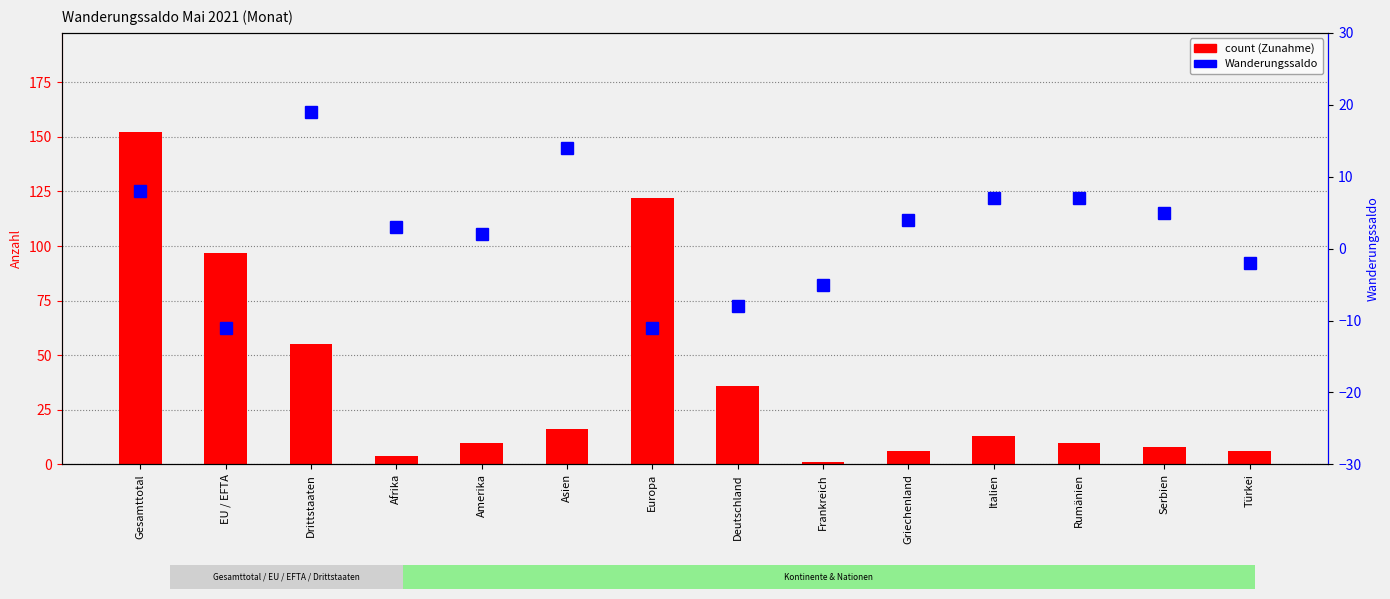

Reading left to right, extract all data points from this chart.

count (Zunahme): 152	97	55	4	10	16	122	36	1	6	13	10	8	6
Wanderungssaldo: 8	-11	19	3	2	14	-11	-8	-5	4	7	7	5	-2